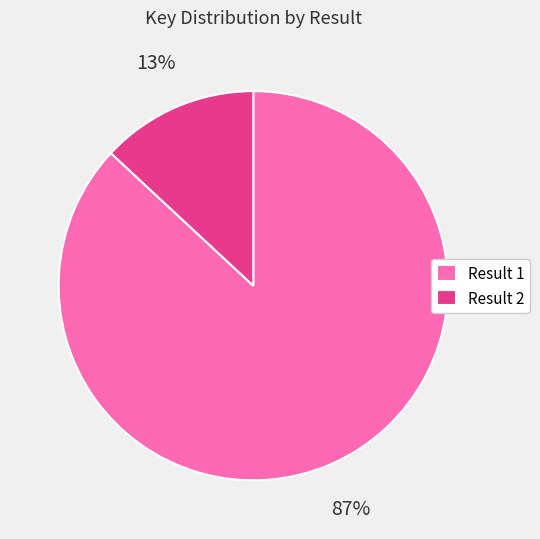

To the nearest percent, what portion does Result 2 represent?

13%